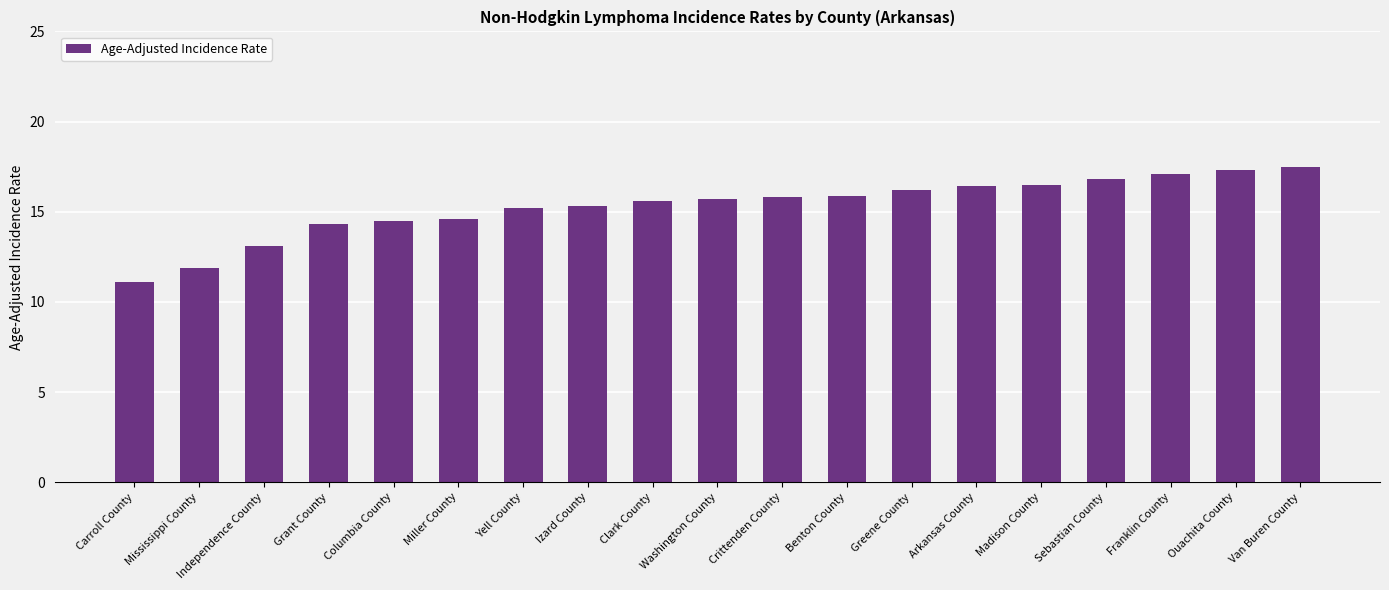

True or false: the data shows 7.0 at Independence County.

False